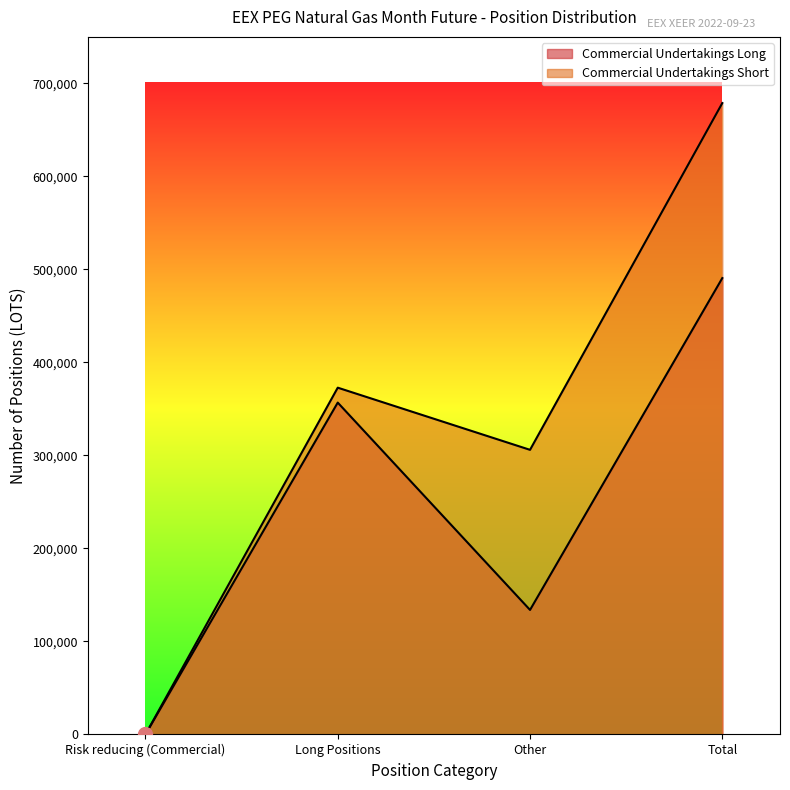

Which category has the lowest value in the Commercial Undertakings Long series?

Risk reducing (Commercial)